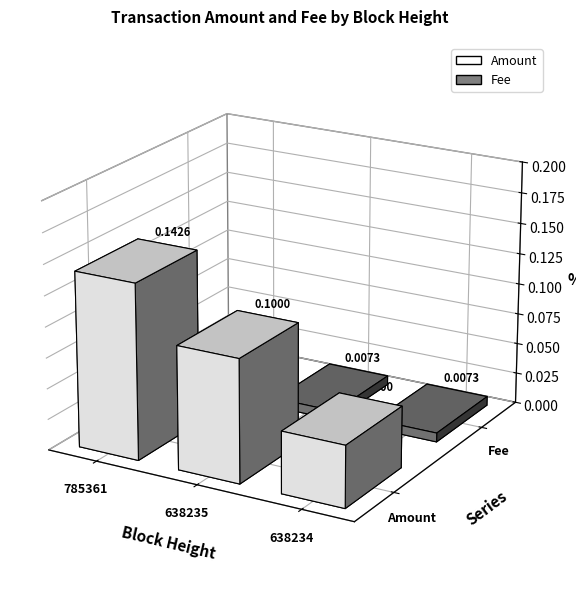

Rank the series at 638234 from lowest to highest value.

Fee, Amount